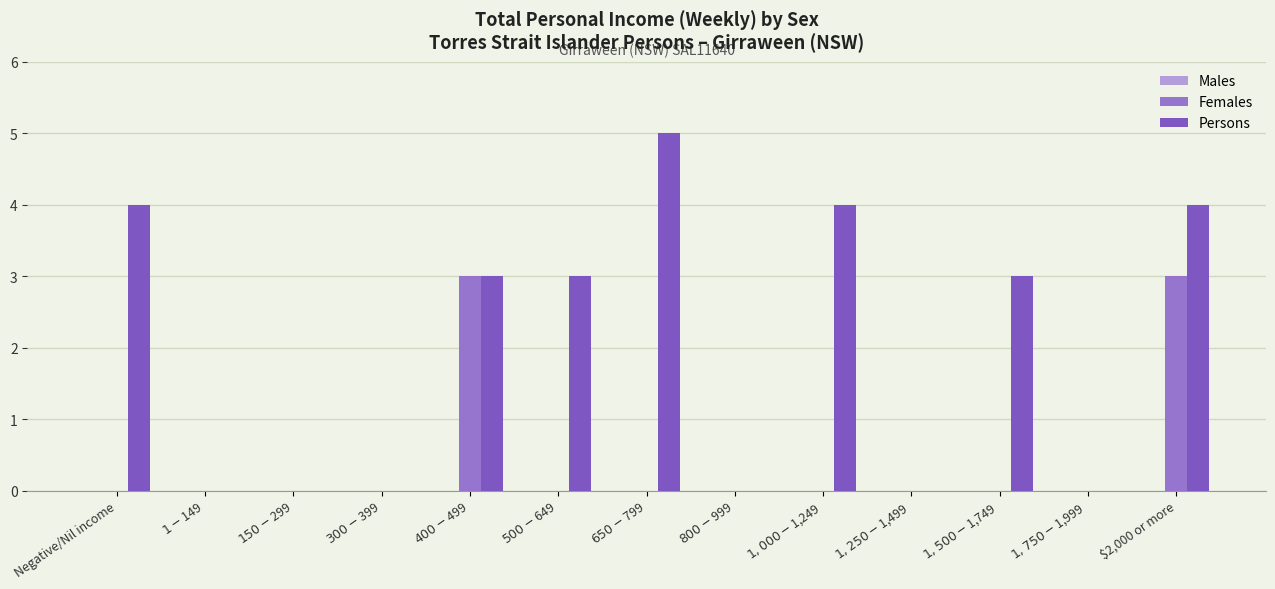

The value of Persons at $300-$399 is 2. True or false?

False